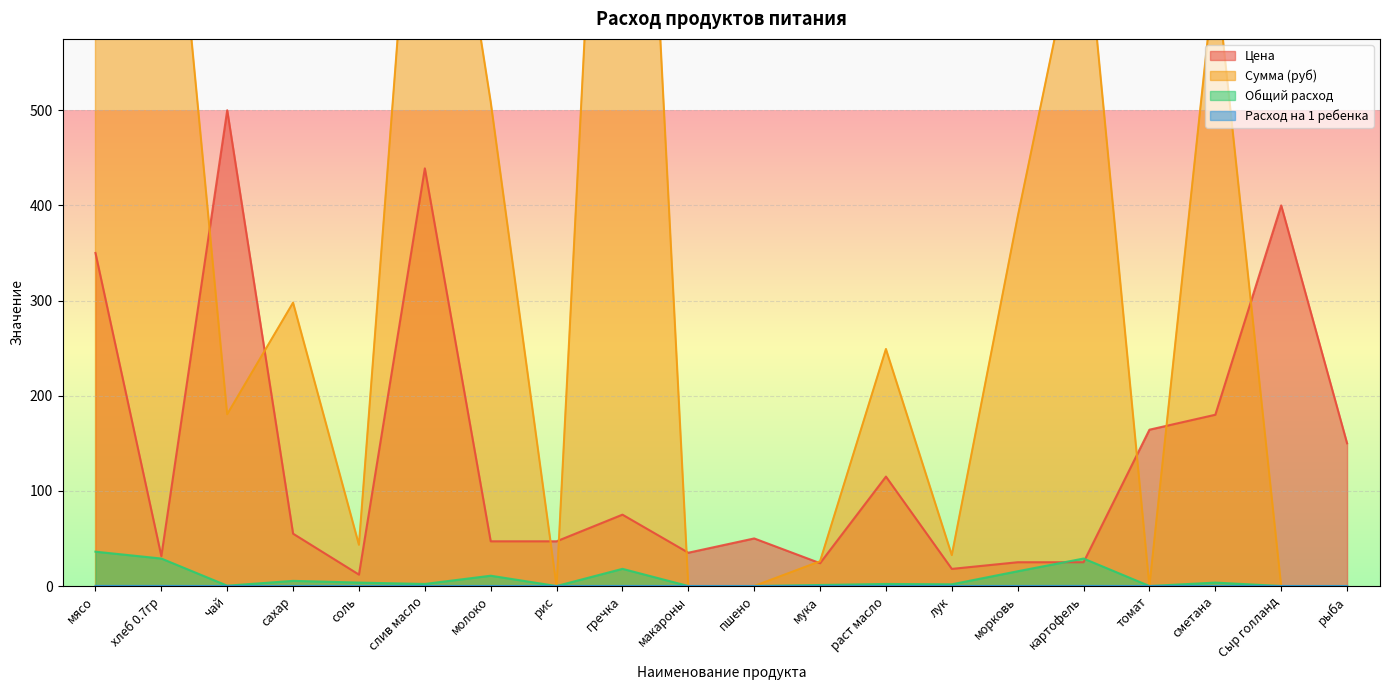

List the series in order of their peak value, highest first.

Сумма (руб), Цена, Общий расход, Расход на 1 ребенка